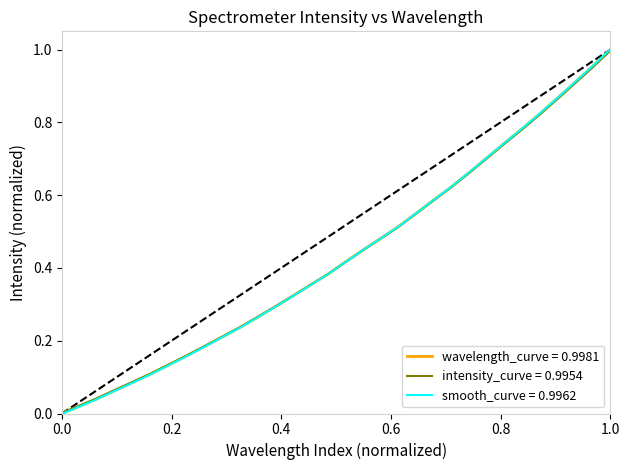

List the series in order of their overall mean, lowest first.

intensity_curve = 0.9954, smooth_curve = 0.9962, wavelength_curve = 0.9981